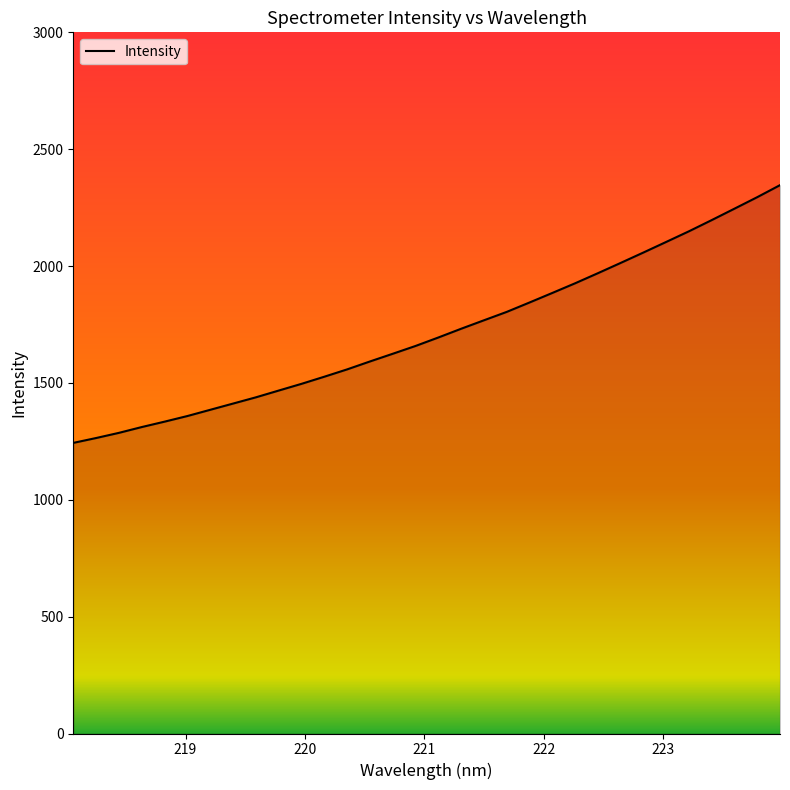

What is the difference between the maximum and minimum values?

1102.8